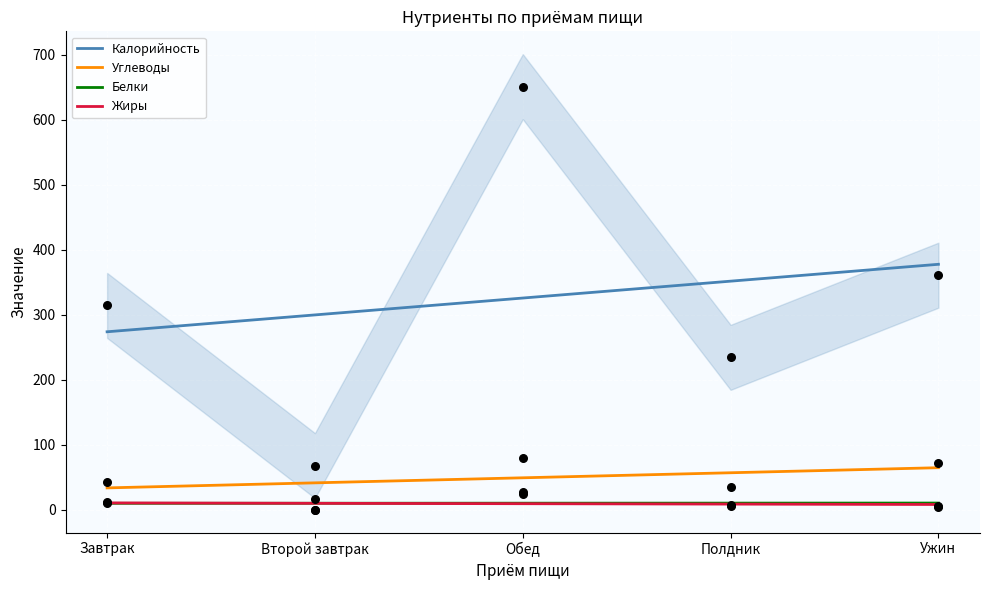

Which series has the largest Y range (max minus min)?

Калорийность